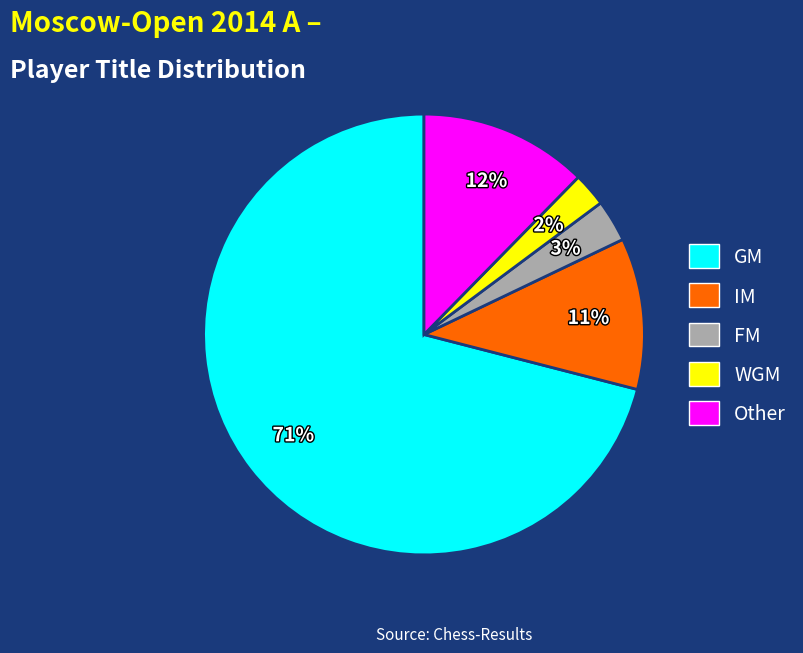

To the nearest percent, what is the average slice percentage?

20%